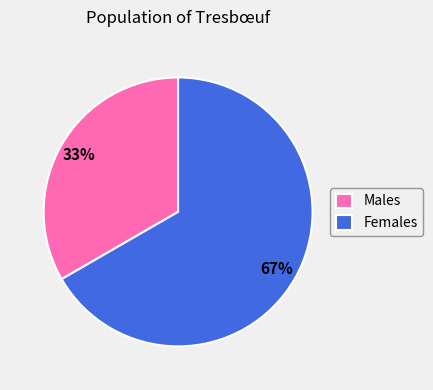

How many segments does this pie chart have?

2